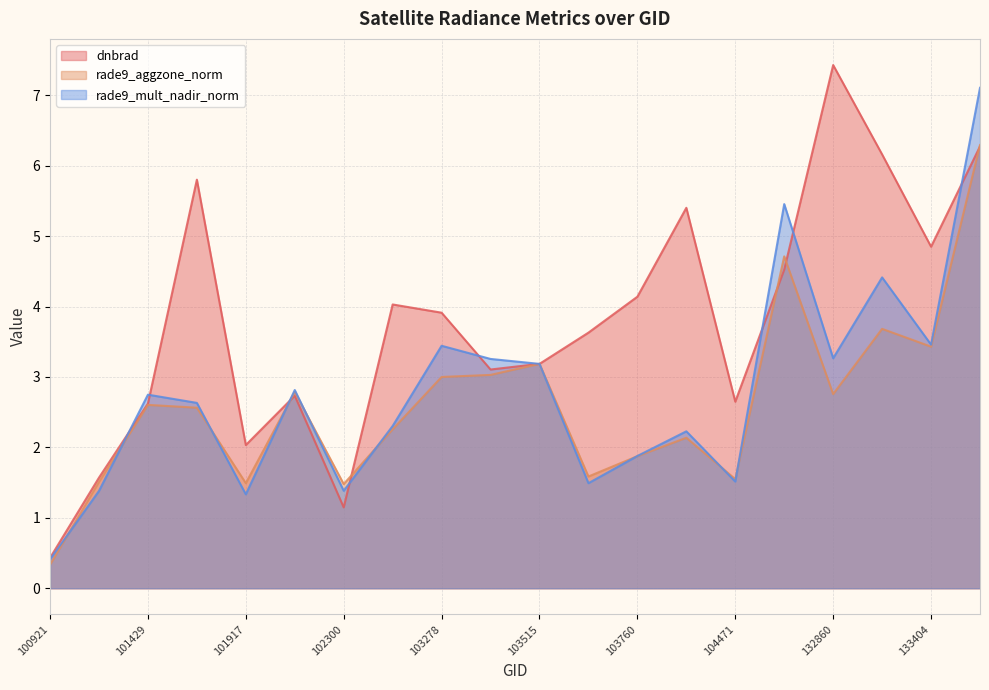

What is the spread (max minus min) of values at 133404?

1.4